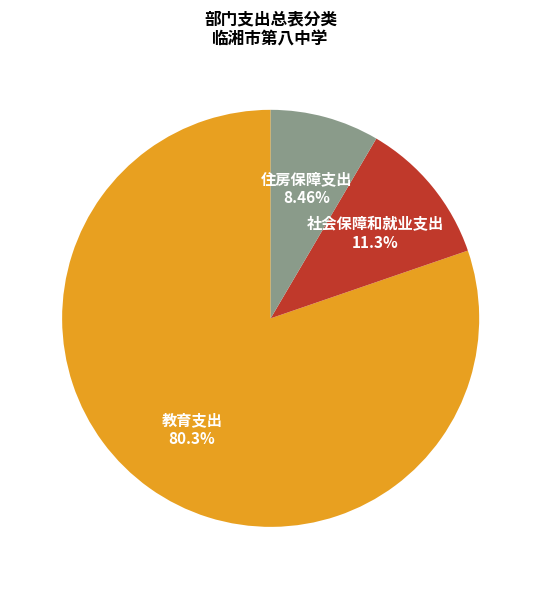

Does any single category account for the majority?

Yes